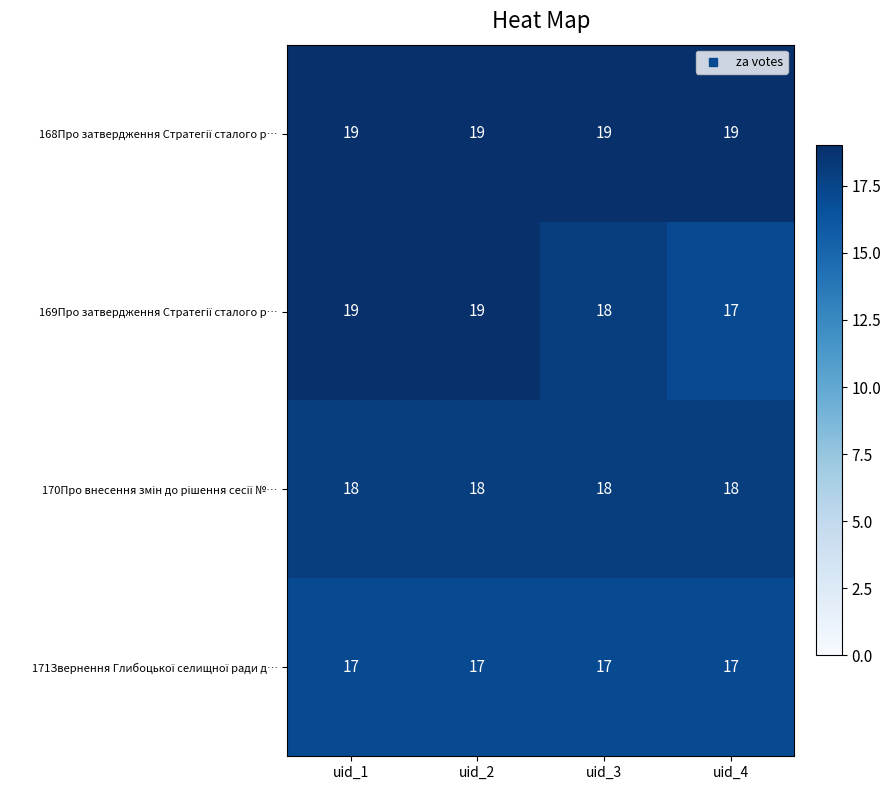

What is the total value across all series at uid_2?

73